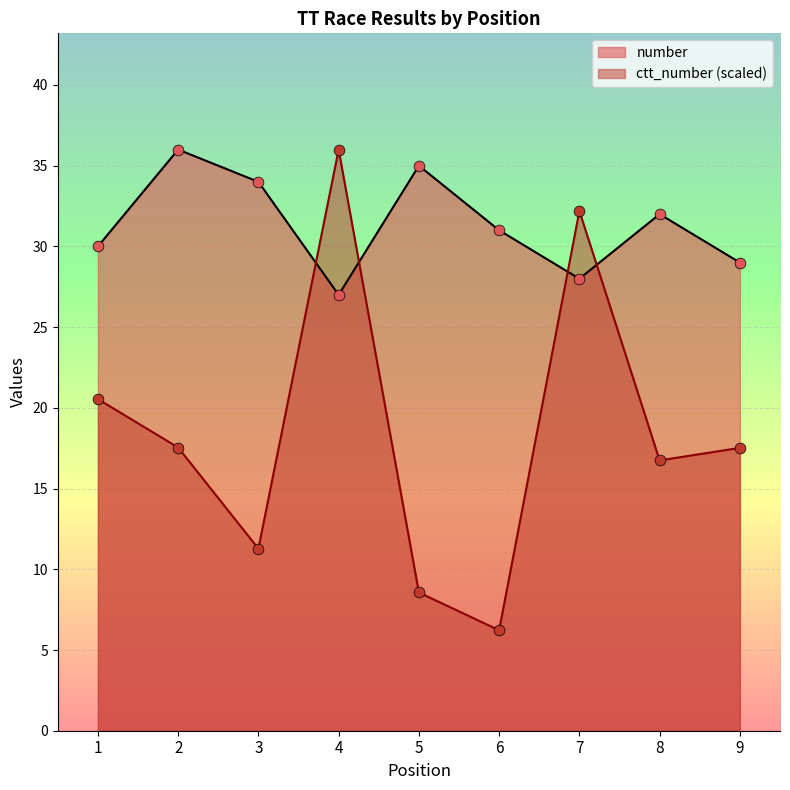

What are all the series names shown in the legend?

number, ctt_number (scaled)